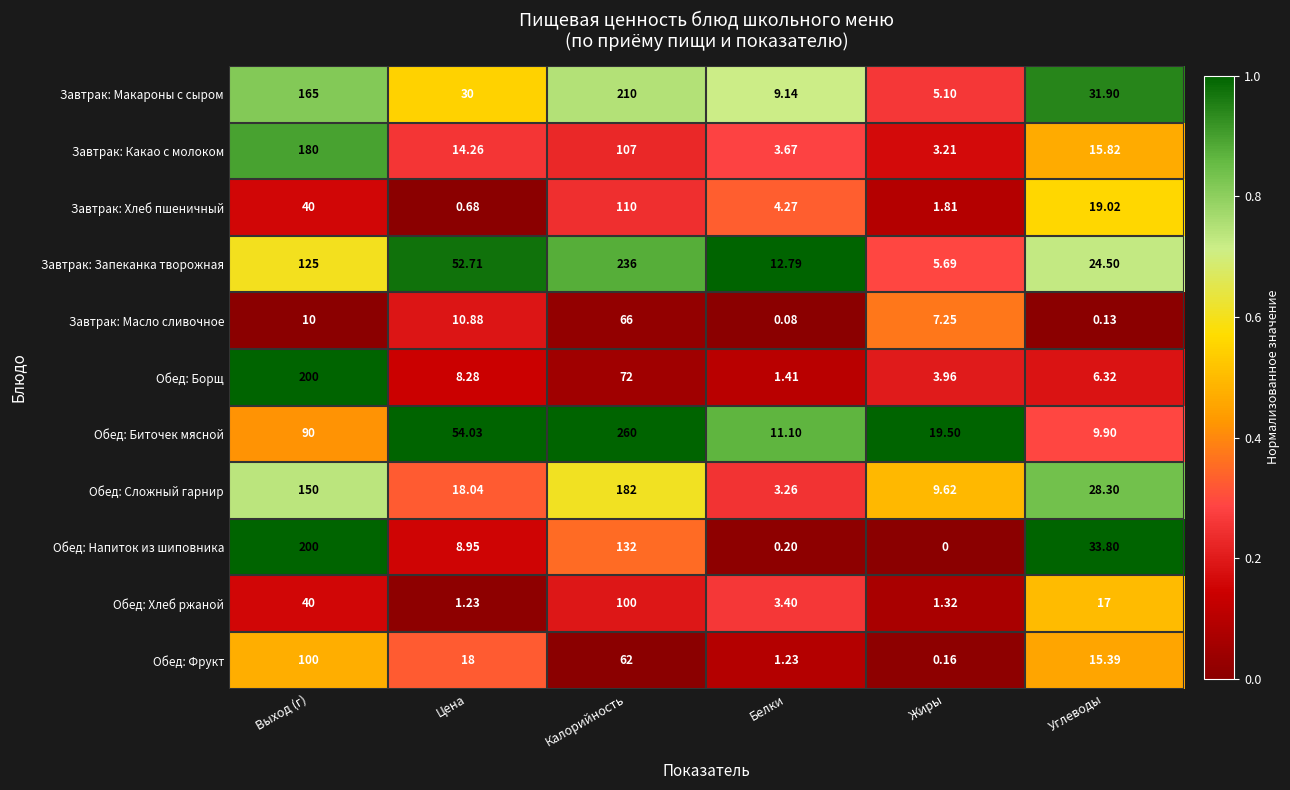

How many data points does each series have?

6